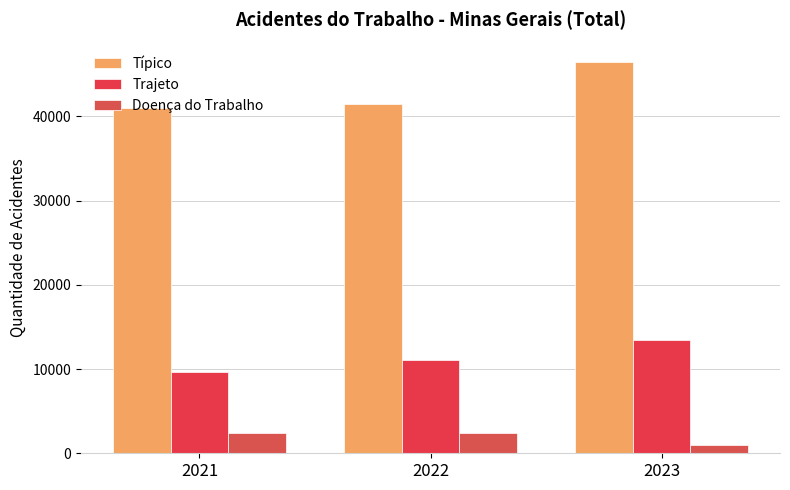

Which series has the largest total across all categories?

Típico